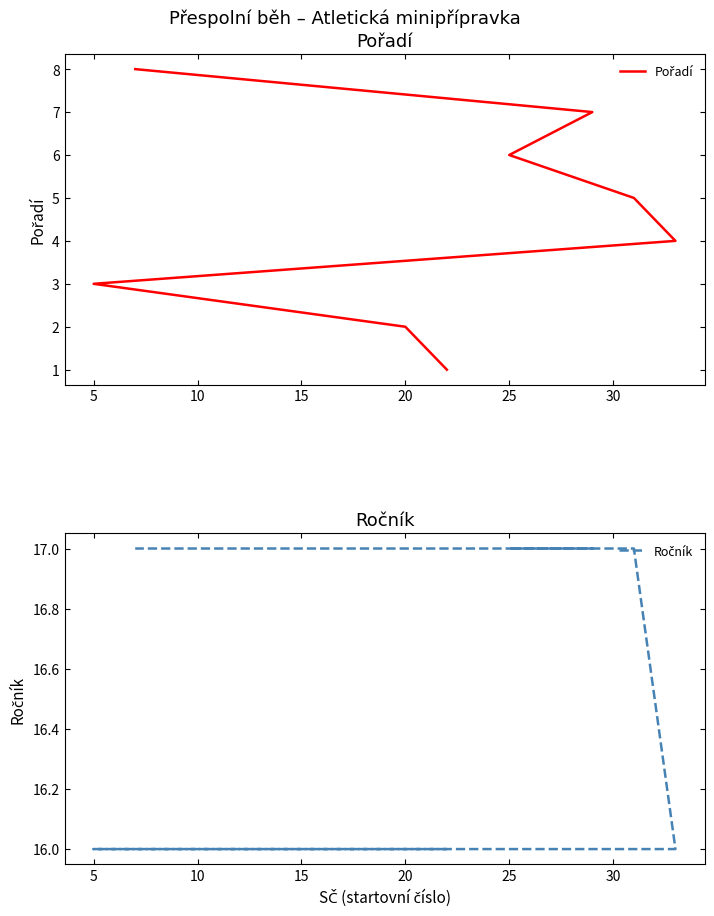

Count the number of categories in the chart.

8